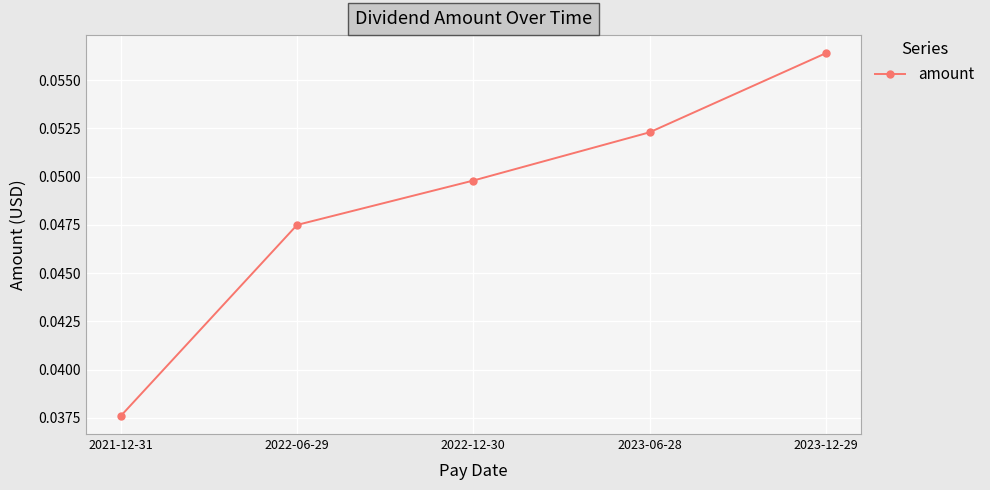

List the labels in order of value, largest first.

2023-12-29, 2023-06-28, 2022-12-30, 2022-06-29, 2021-12-31